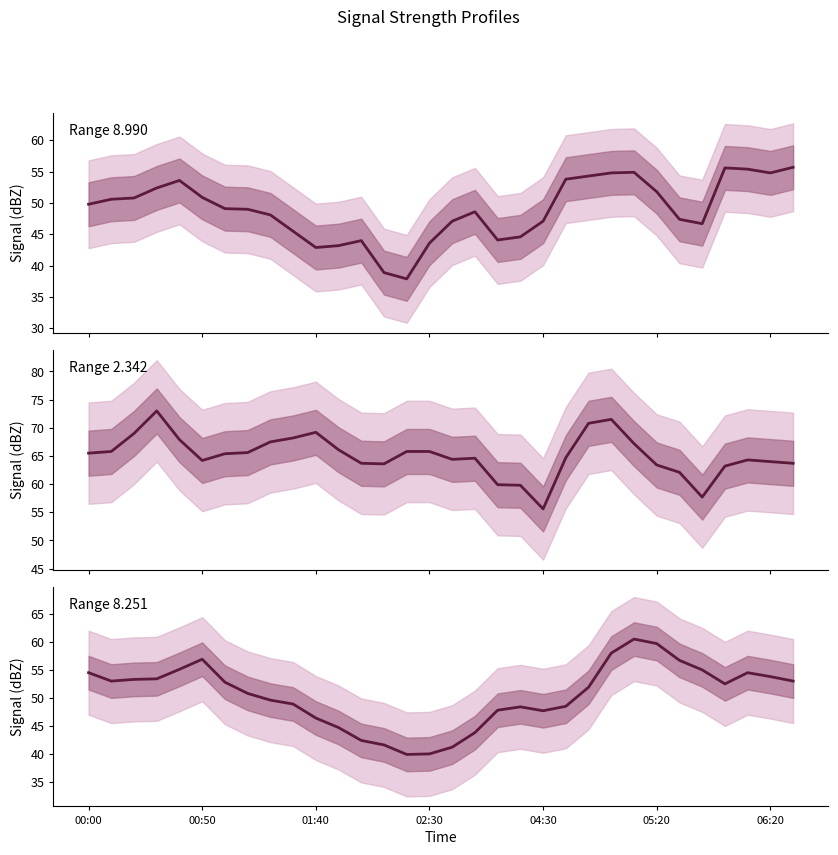

Does the chart display data point markers on the line(s)?

No